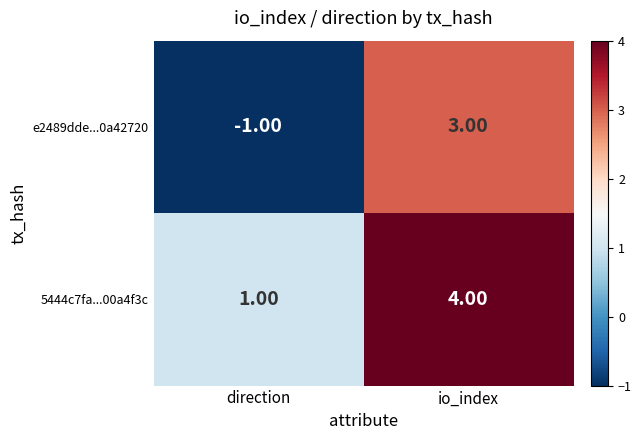

What is the difference between the e2489dde...0a42720 values at direction and io_index?

4